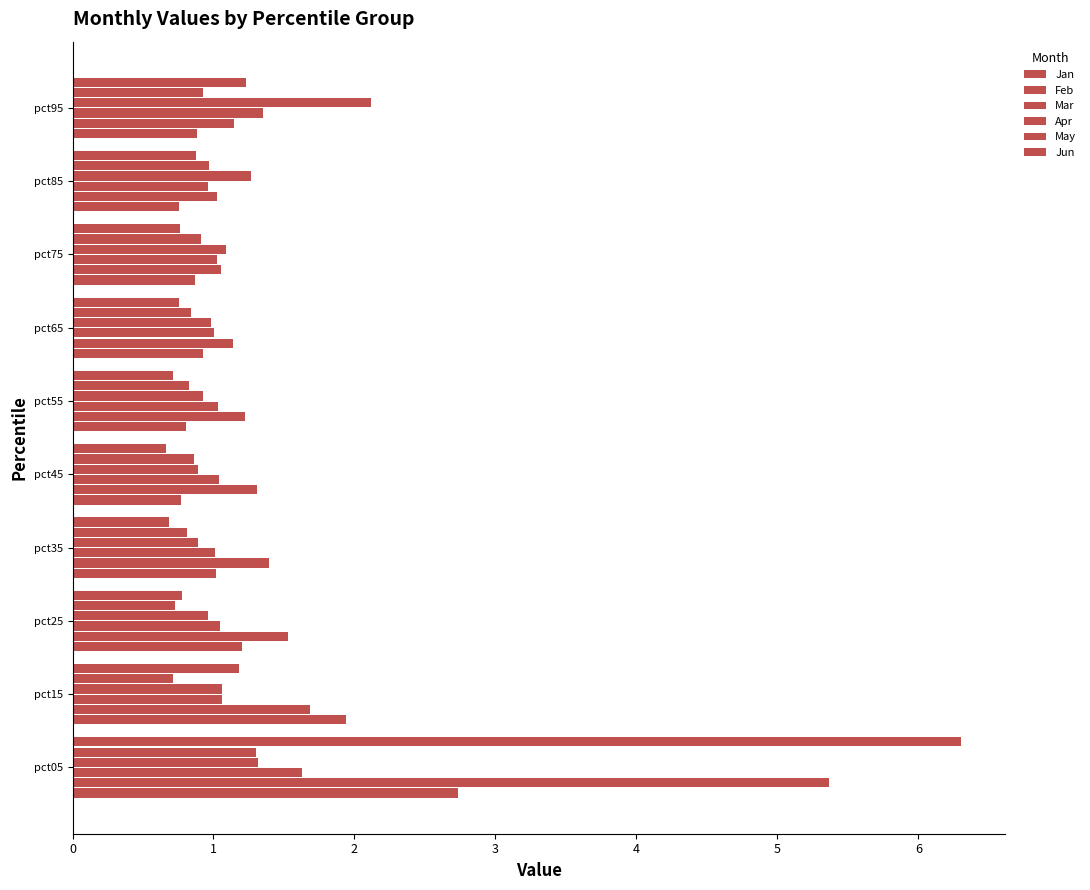

How many data points does each series have?

10